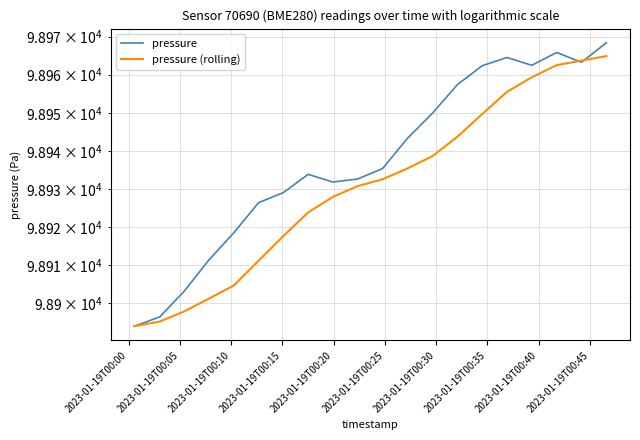

In pressure, how many points are higher than both neighbors (excluding endpoints)?

3